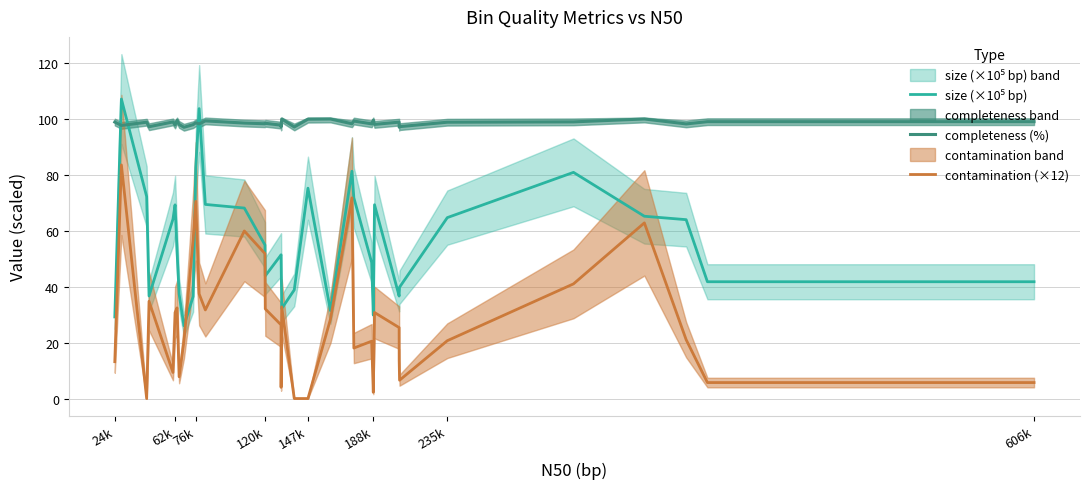

Is it true that completeness (%) equals 98.8 at 235k?

True